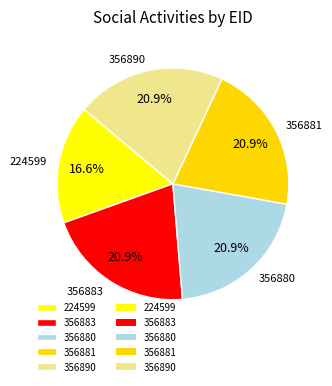

To the nearest percent, what is the combined percentage of 356880 and 356881?

42%